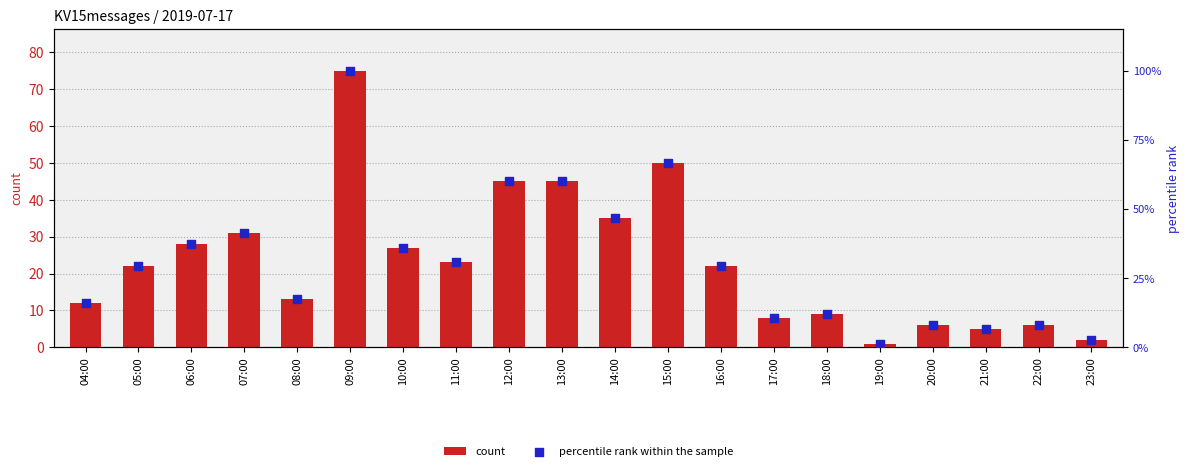

Is the value of percentile rank within the sample at 19:00 greater than the value of count at 19:00?

No